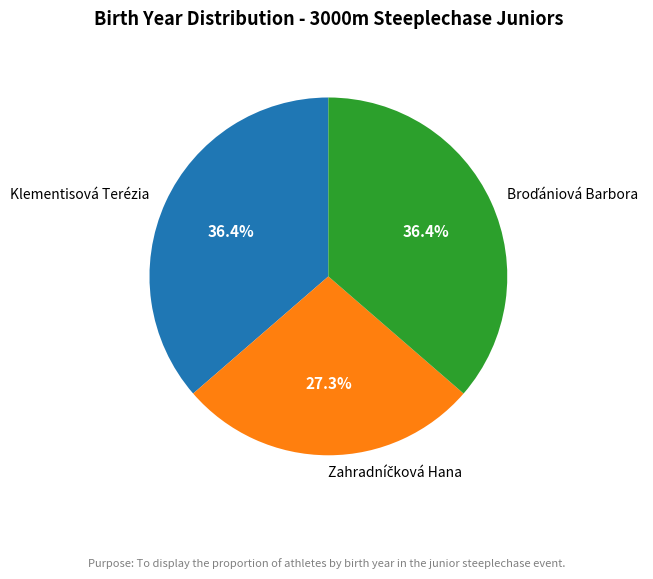

What percentage is NOT represented by Klementisová Terézia?

63.6%